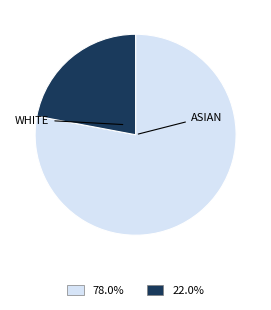

Is there a majority slice in this chart?

Yes